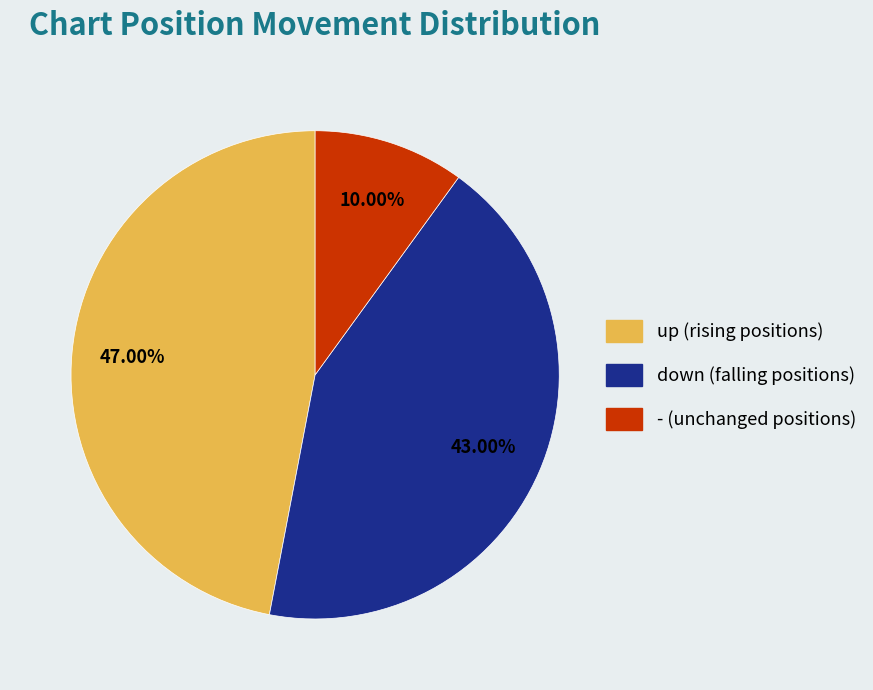

To the nearest percent, what portion does - represent?

10%